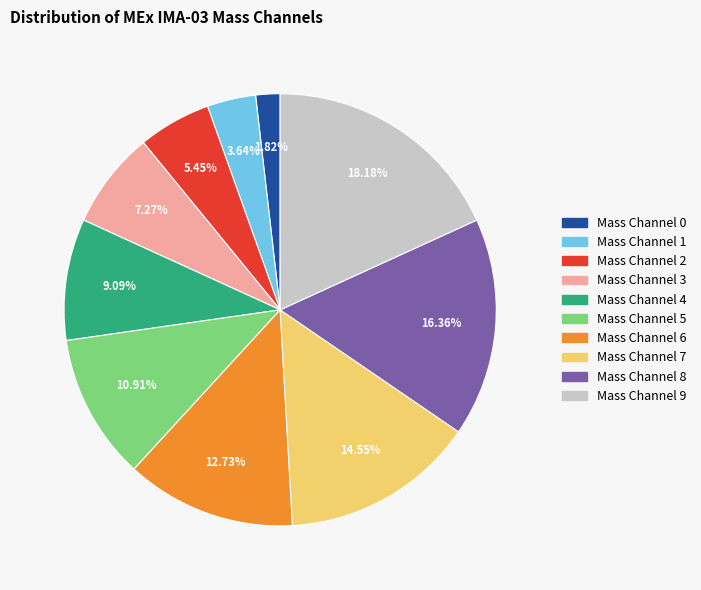

Is there a majority slice in this chart?

No